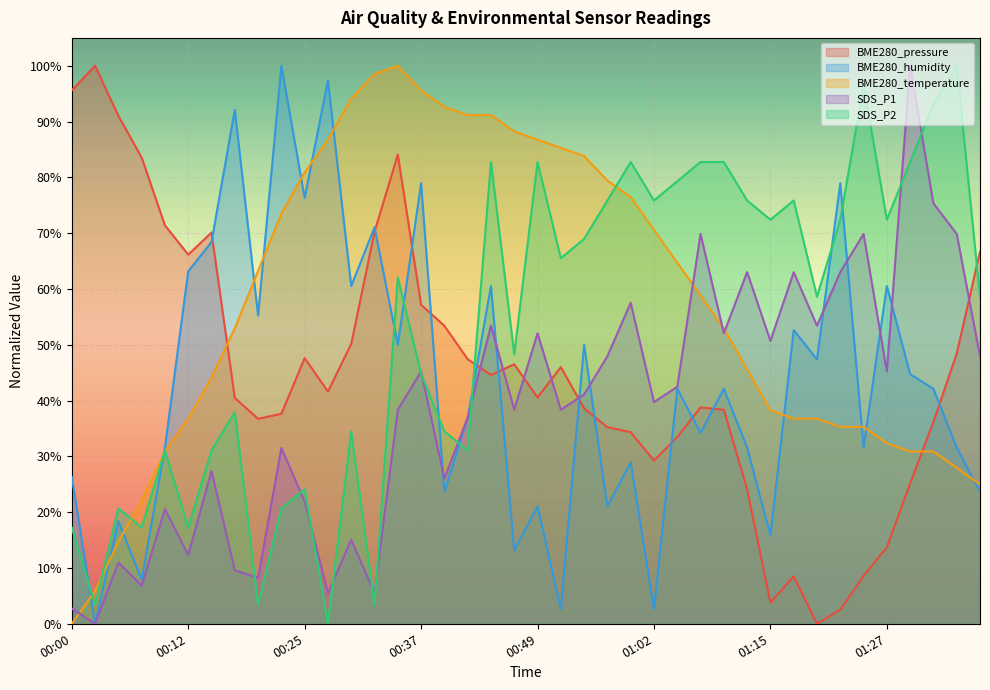

At which category does BME280_humidity reach its first local peak?

00:05